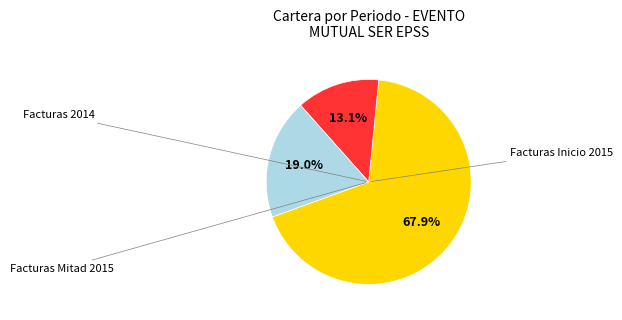

Does any single category account for the majority?

Yes